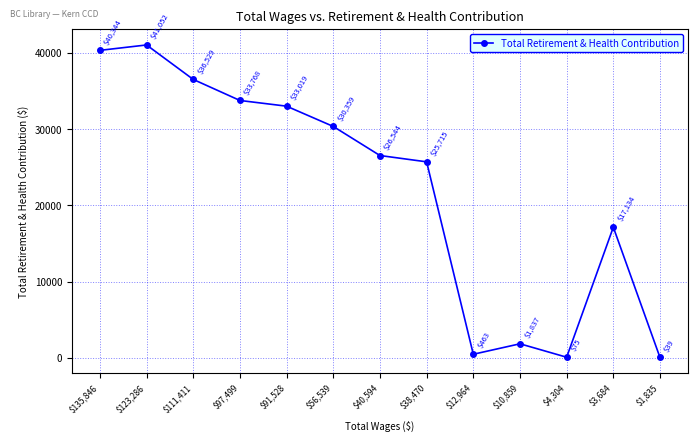

What is the difference between the values at $40,594 and $38,470?

829